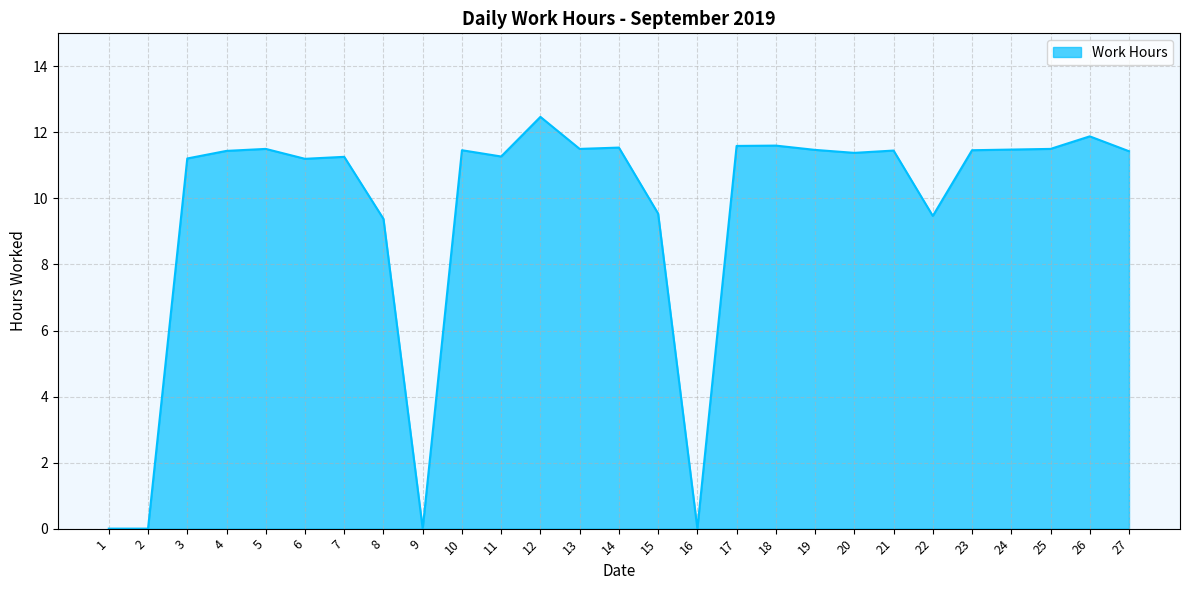

How many values are below 11?

7